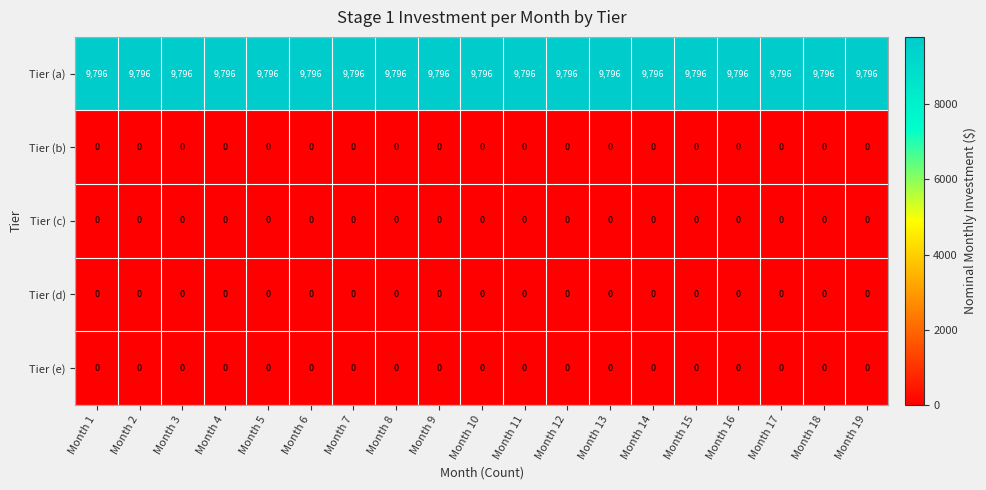

Which series has the largest total across all categories?

Tier (a)